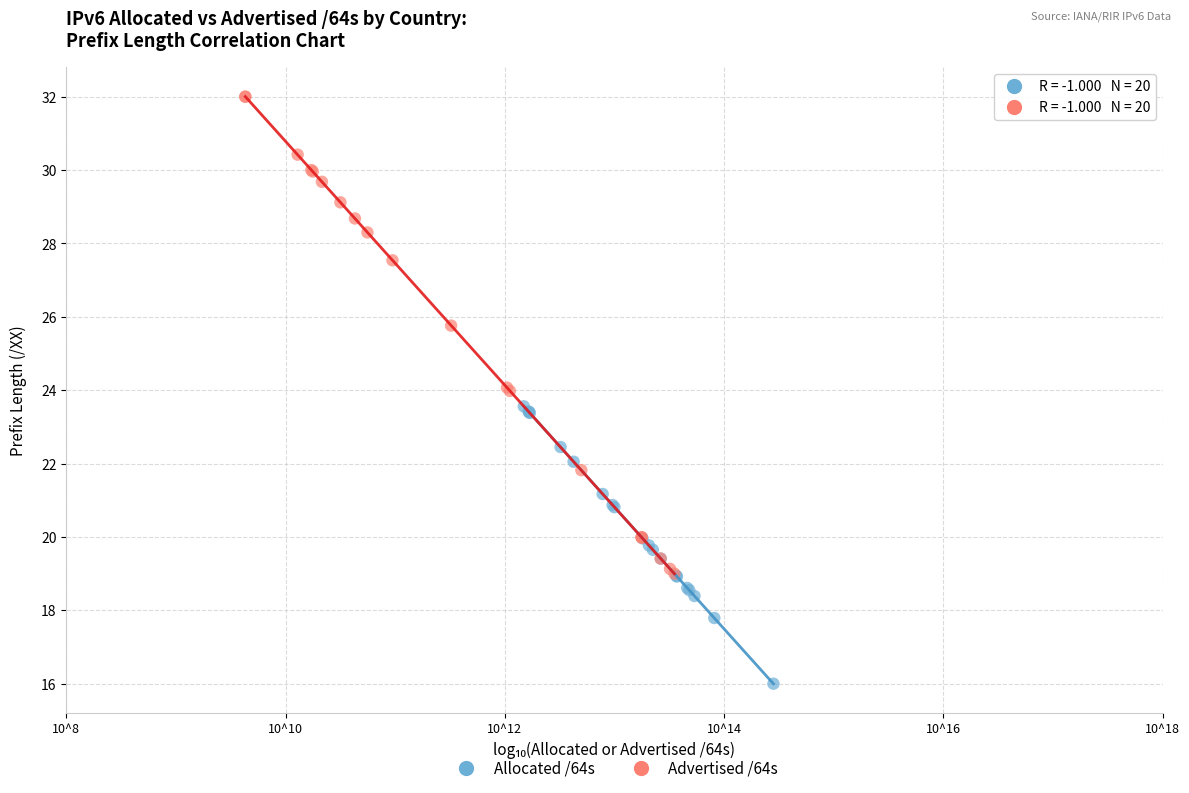

Which series contains the lowest Y value?

Allocated /64s